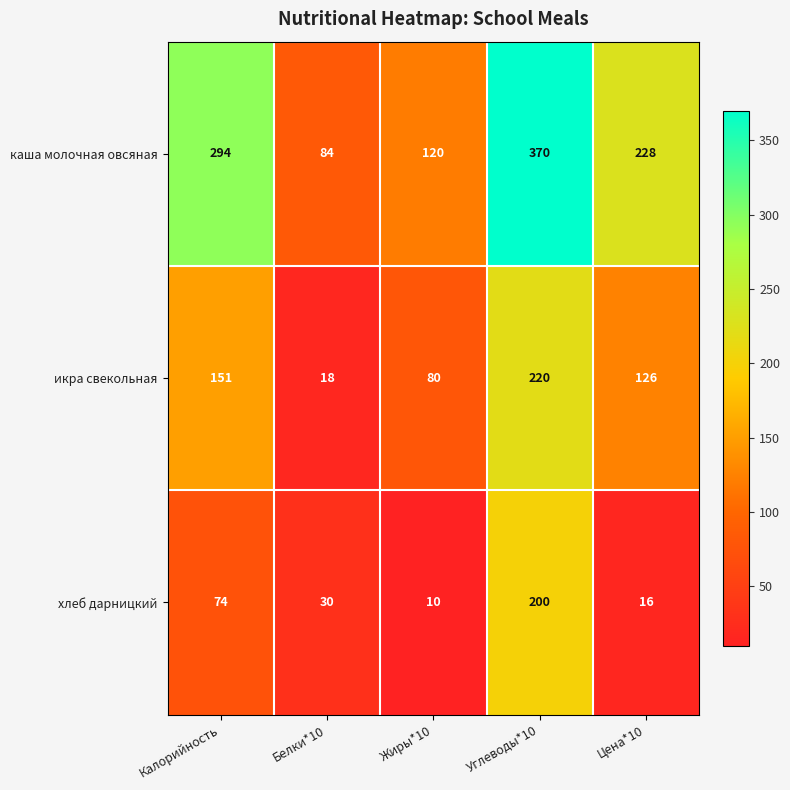

True or false: икра свекольная has a value of 57 at Цена*10.

False